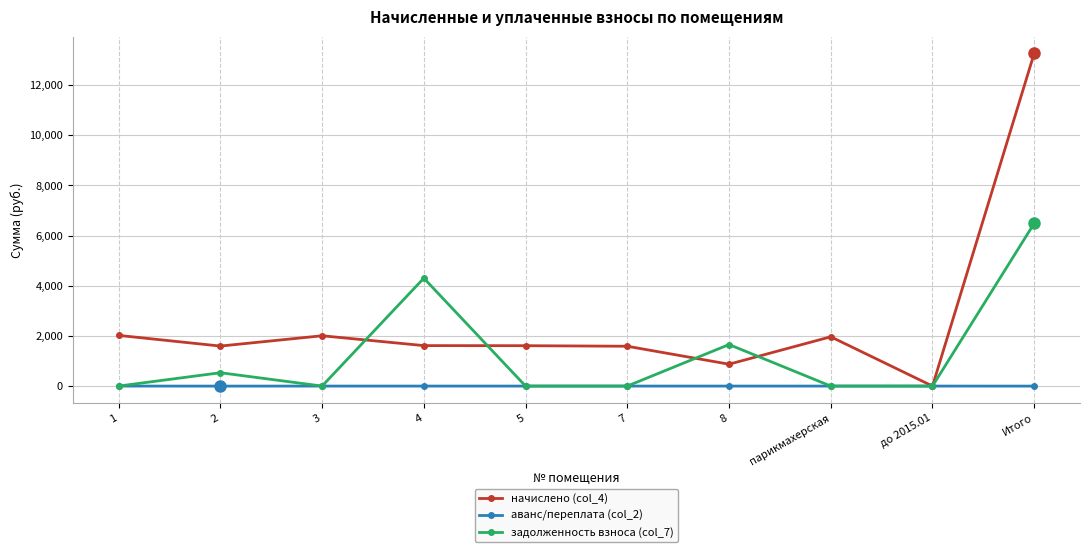

List the series in order of their overall mean, lowest first.

аванс/переплата (col_2), задолженность взноса (col_7), начислено (col_4)